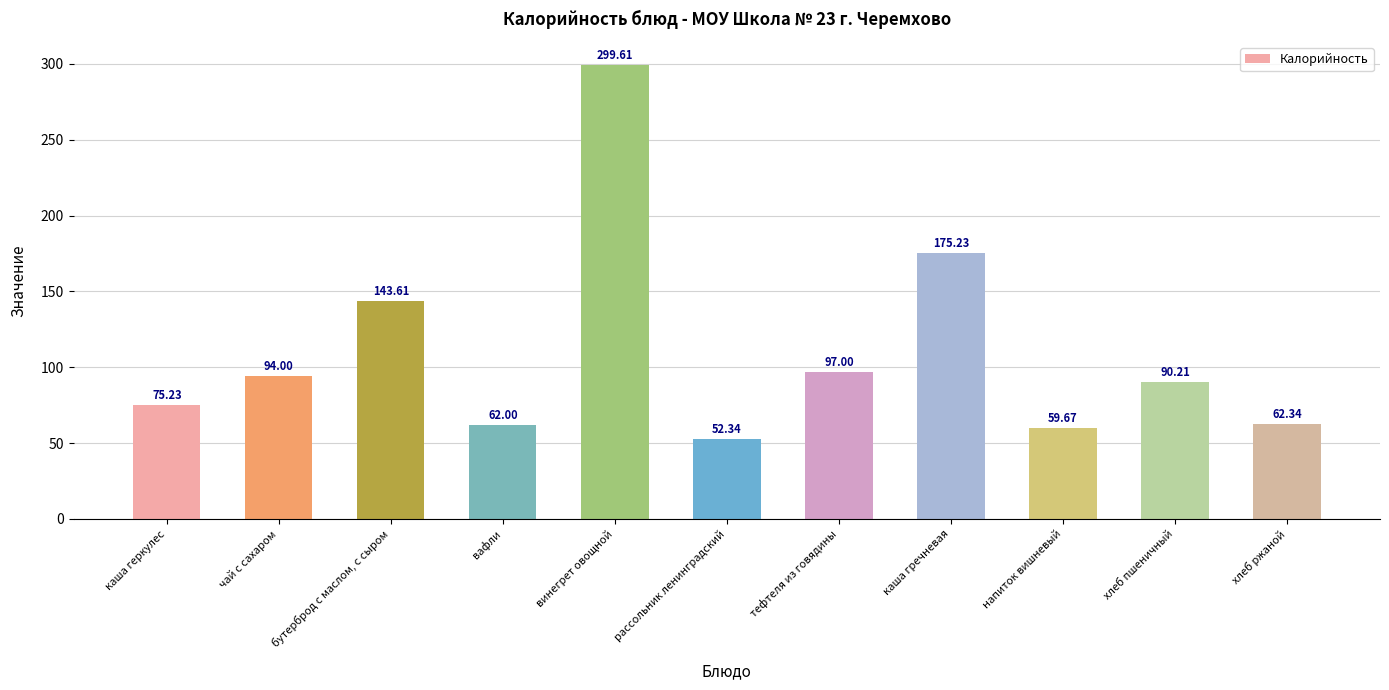

What is the label of the 5th bar from the right?

тефтеля из говядины